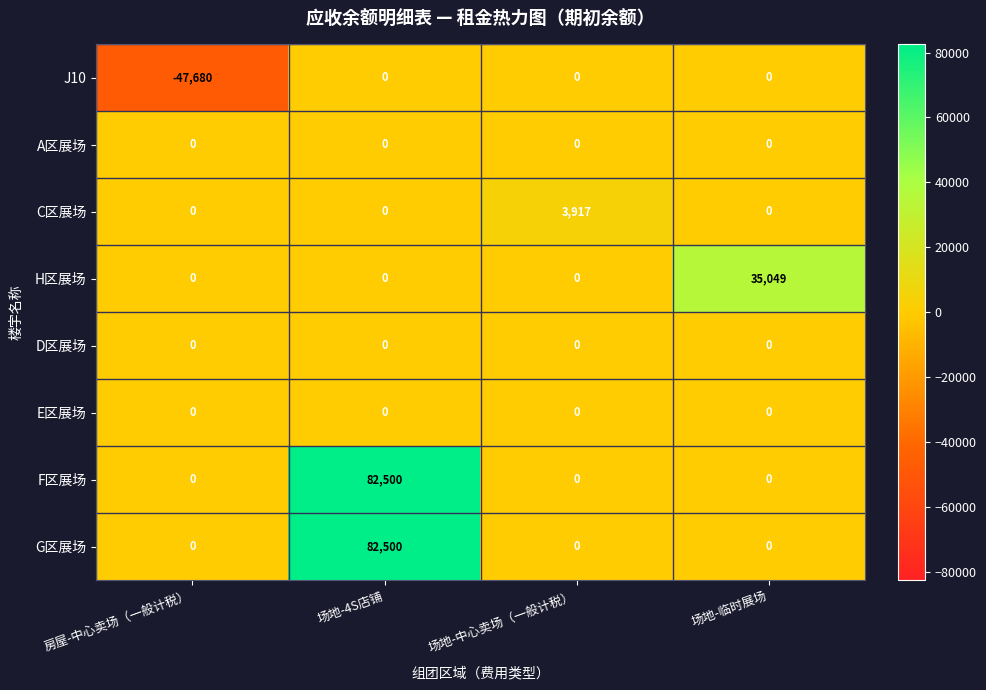

What is the difference between the maximum and minimum values in the C区展场 series?

3917